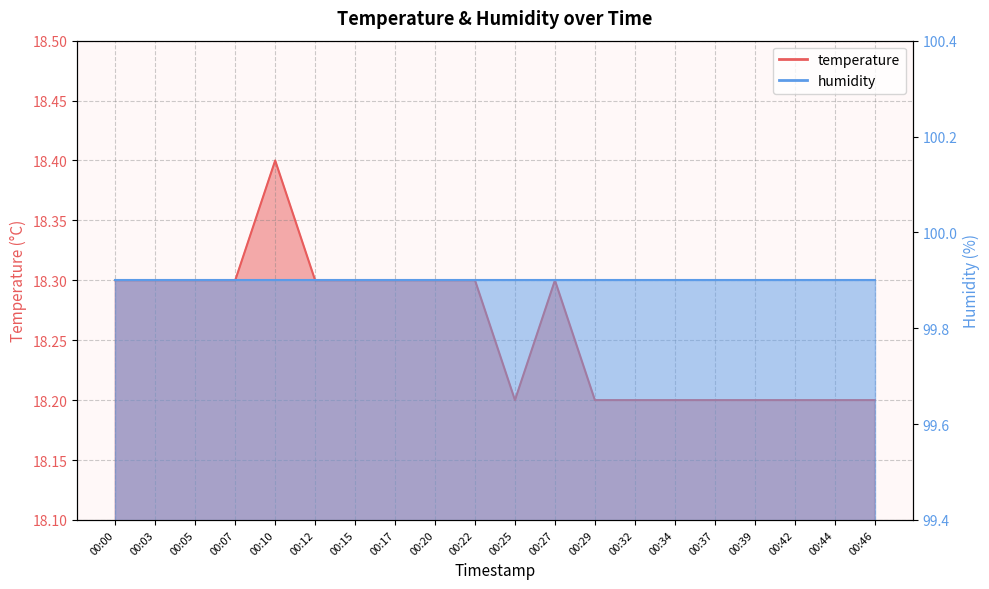

Is it true that the value at 00:29 is 18.2?

True